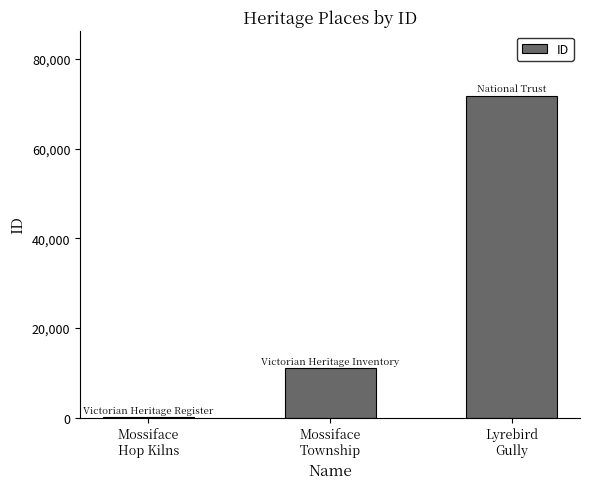

What is the greatest value displayed?

71774